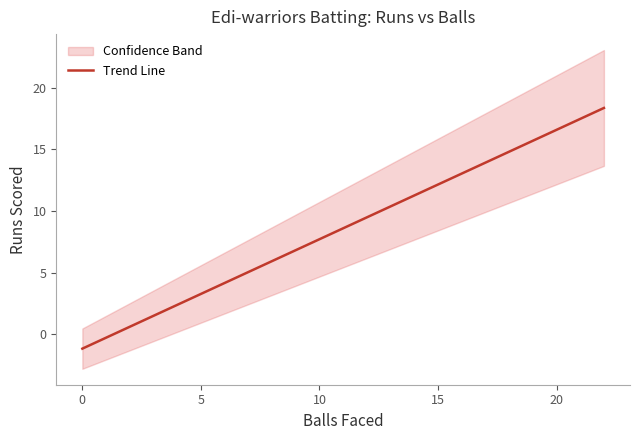

What is the minimum value for Trend Line?

-1.2